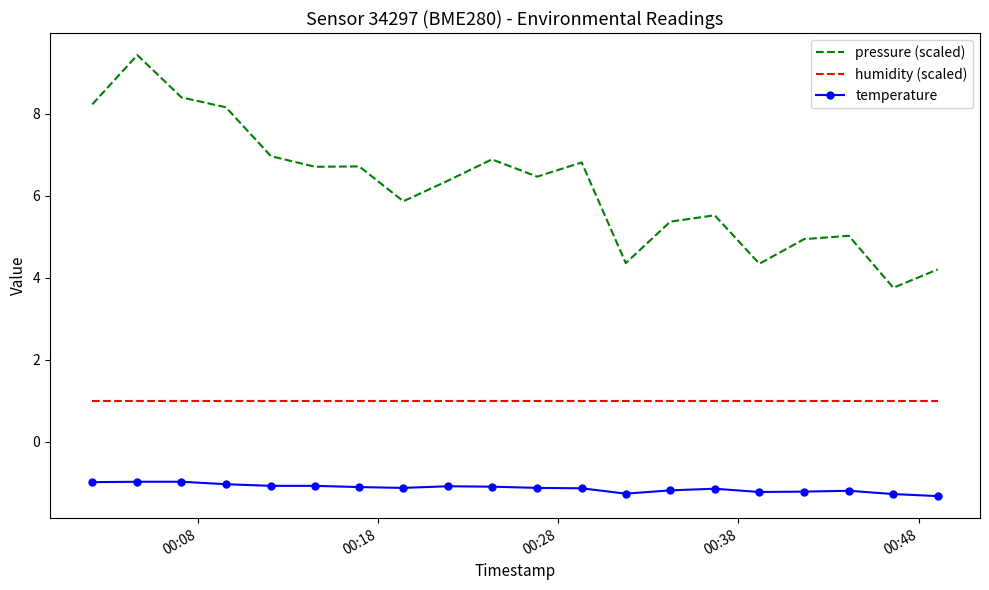

Which series has the largest total across all categories?

pressure (scaled)